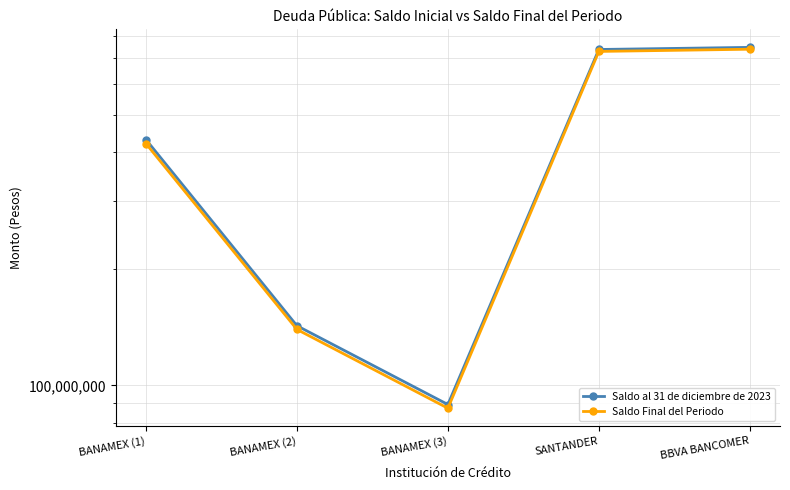

What is the spread (max minus min) of values at BANAMEX (3)?

1952368.5